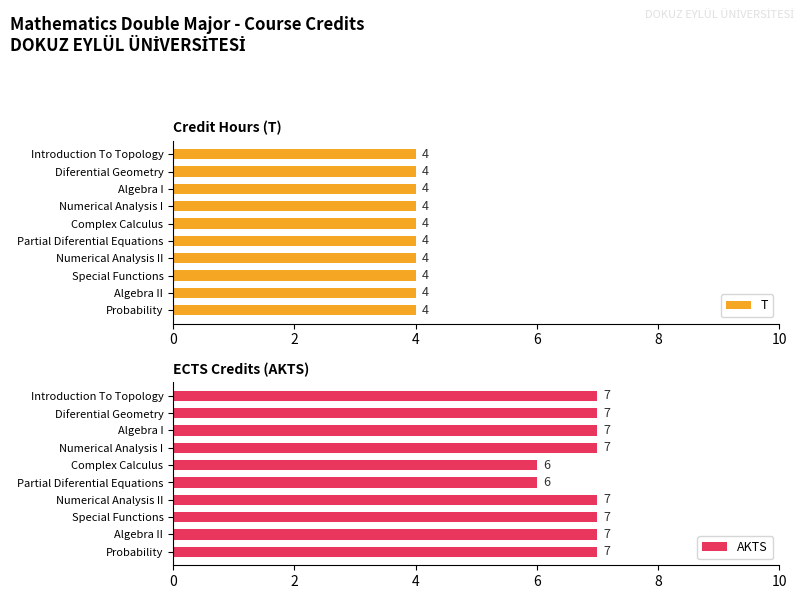

Count the AKTS values in the range 7 to 8.

8